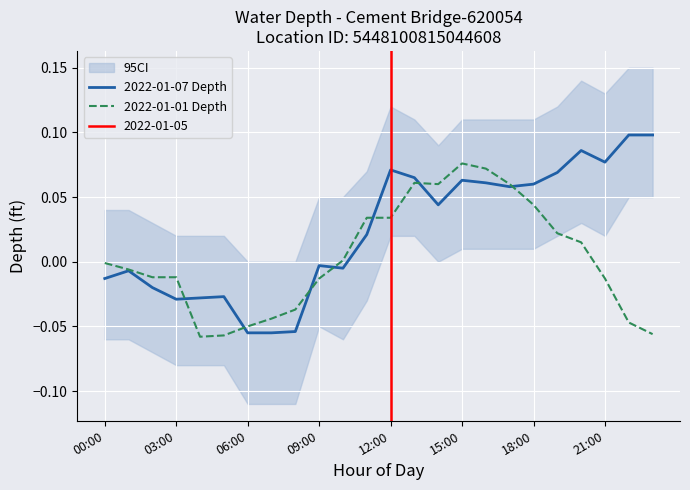

At which category is the sum across all series the highest?

15:00